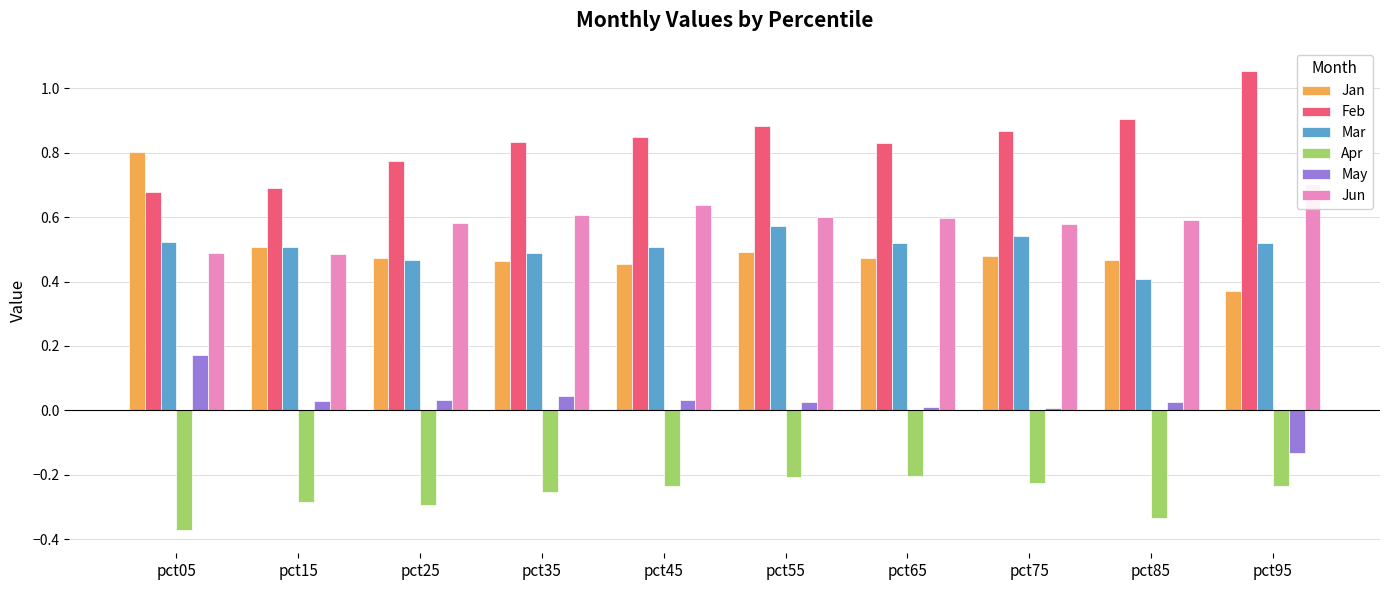

Rank the series at pct15 from highest to lowest value.

Feb, Mar, Jan, Jun, May, Apr